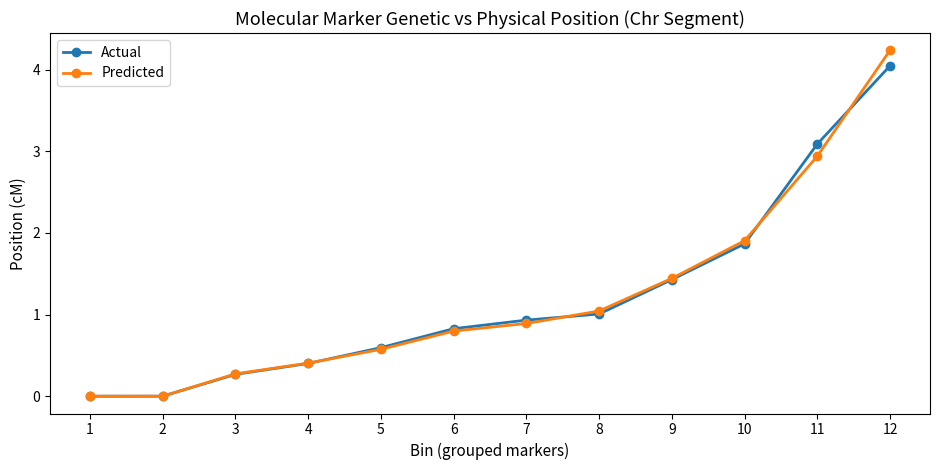

What value does the Predicted series have at 5?

0.6